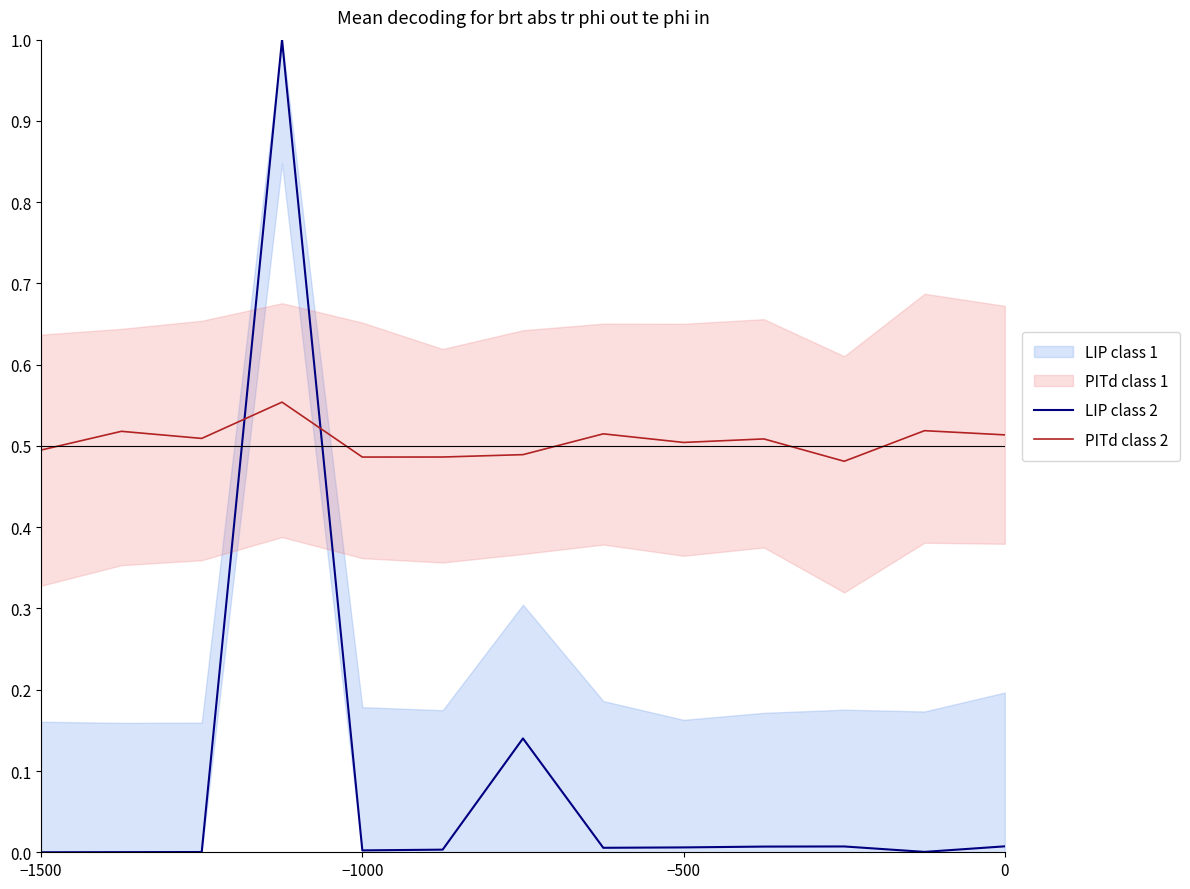

How many intersections are there between LIP class 2 and PITd class 2?

2